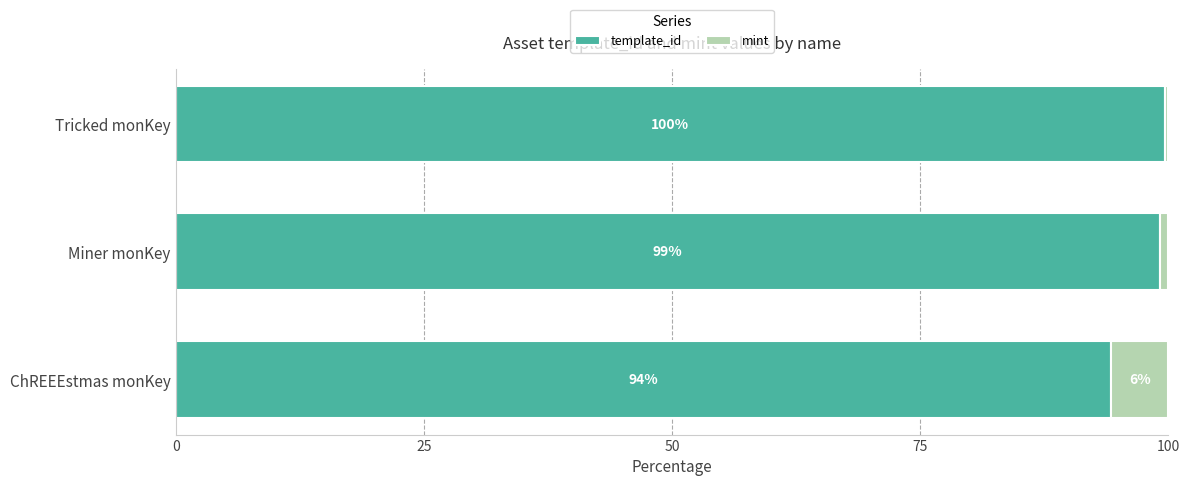

List the labels in order of template_id value, smallest first.

ChREEEstmas monKey, Miner monKey, Tricked monKey